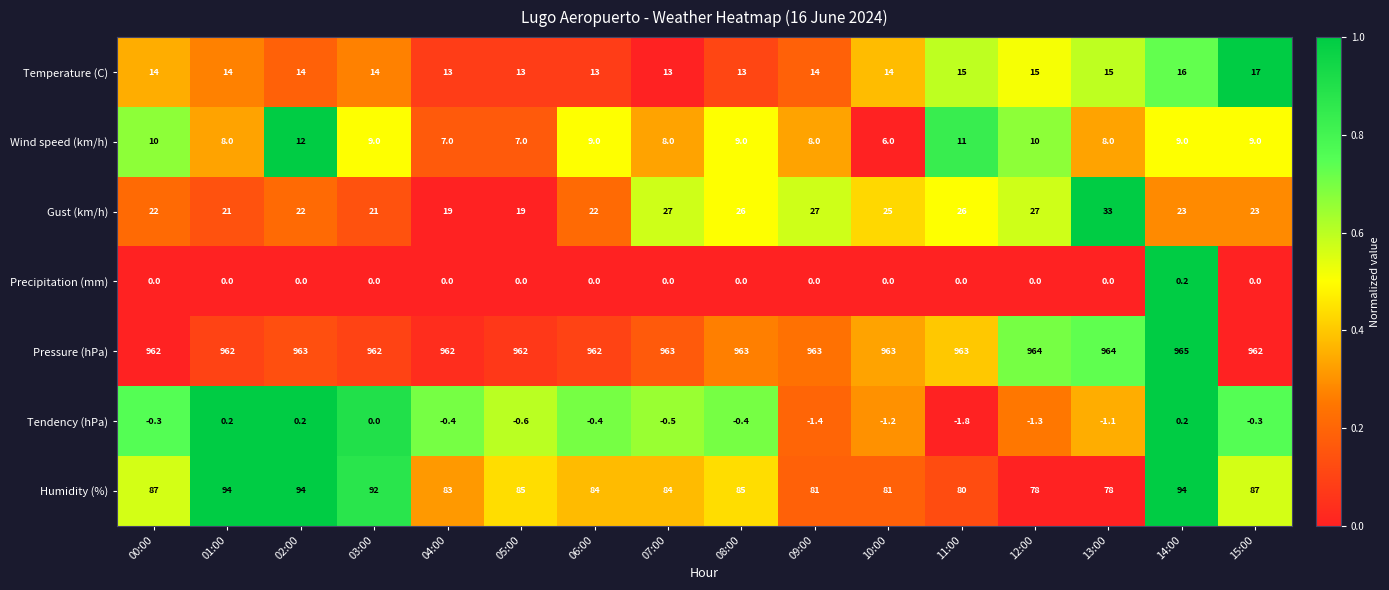

Where is Tendency (hPa) nearest to the value 0?

03:00